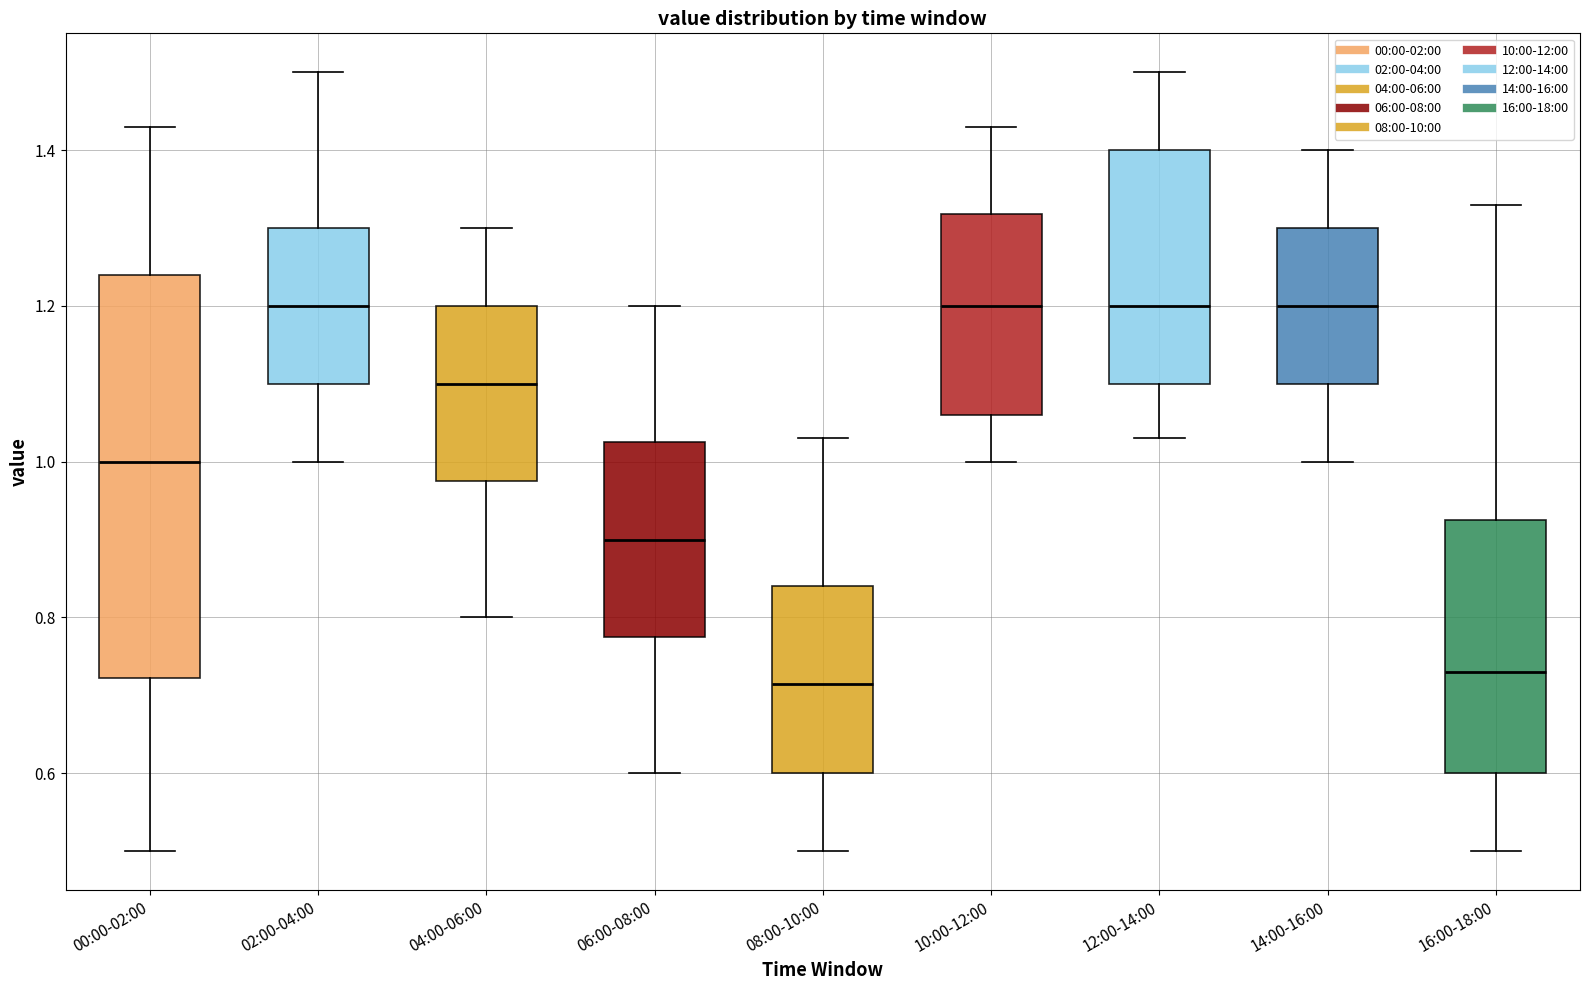

Comparing the boxes themselves (not the whiskers), which one is the tallest?

00:00-02:00